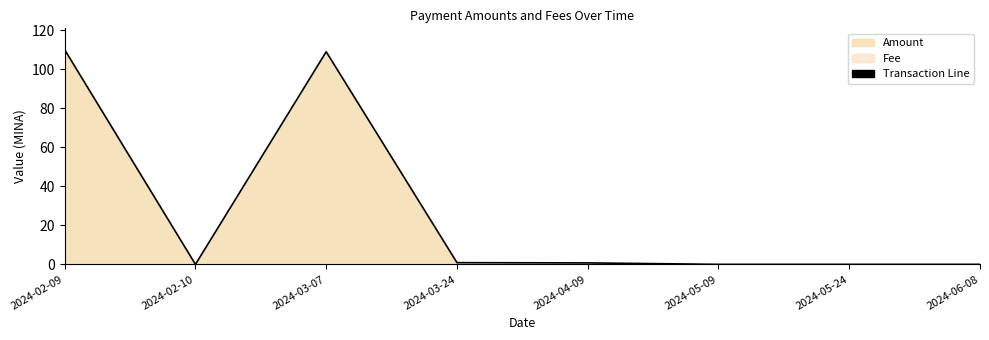

Rank the categories by value from highest to lowest.

2024-02-09, 2024-03-07, 2024-03-24, 2024-04-09, 2024-06-08, 2024-05-24, 2024-05-09, 2024-02-10